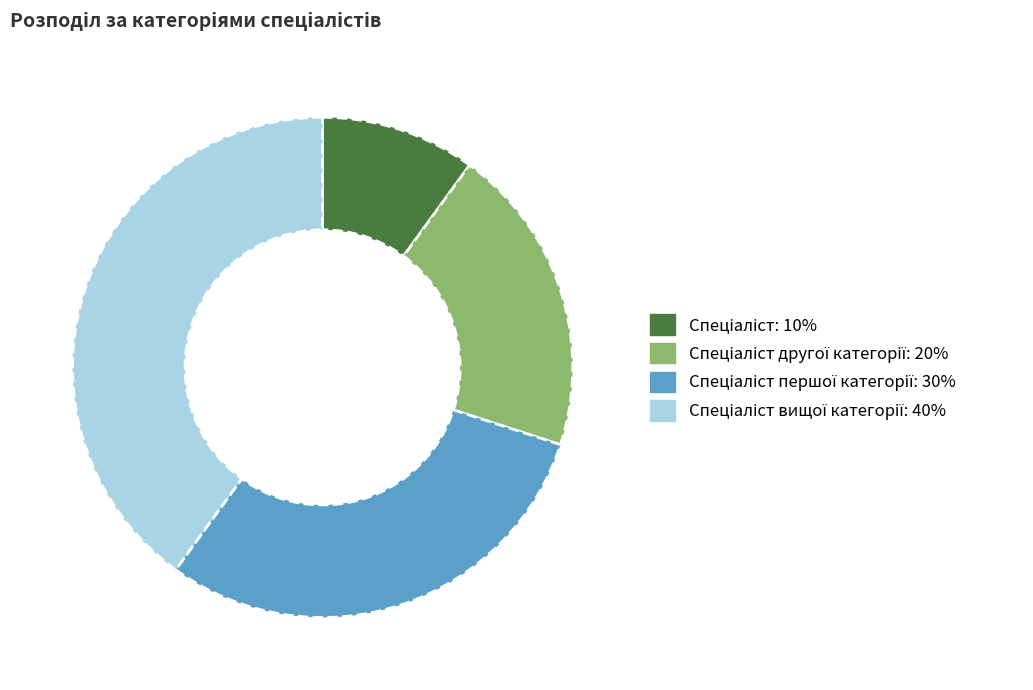

Does any single category account for the majority?

No